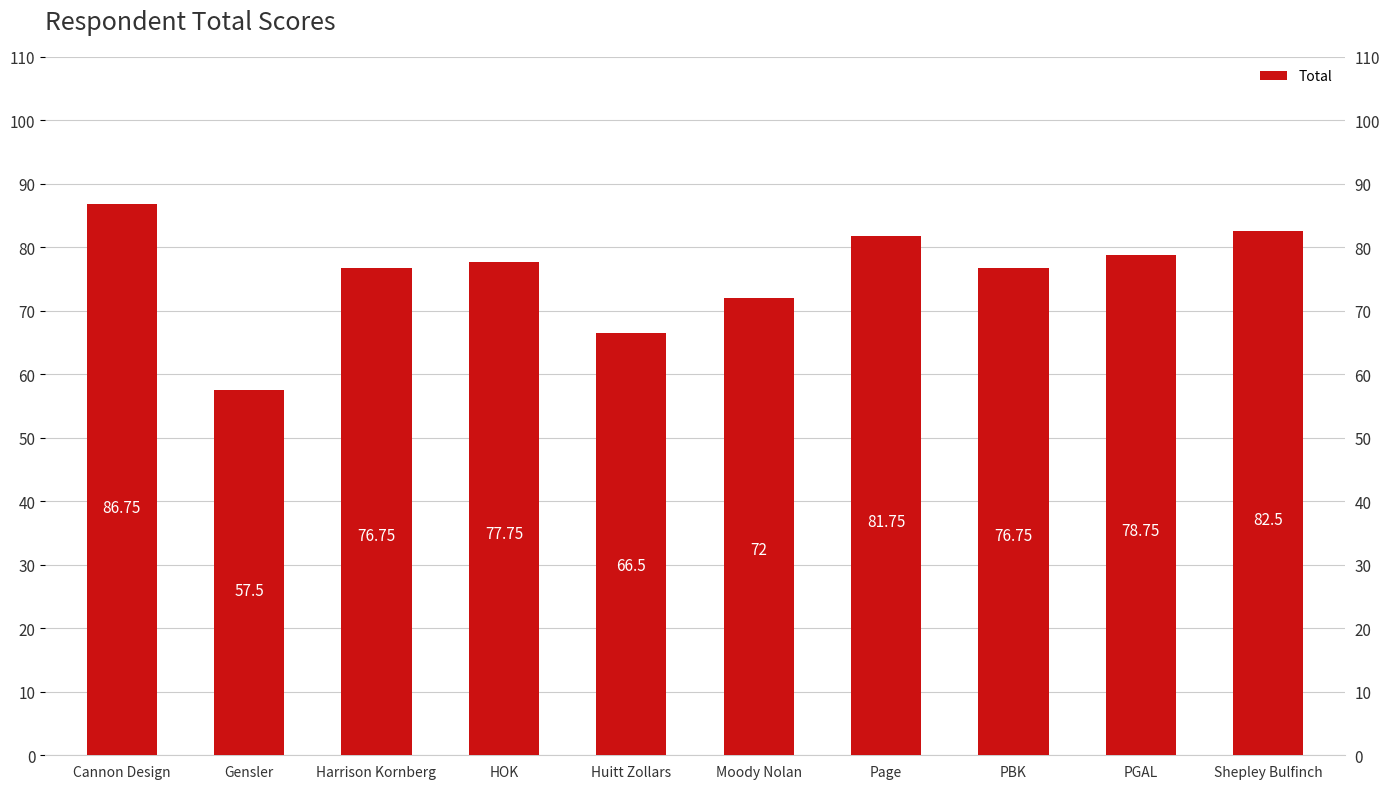

What is the label of the 10th bar from the right?

Cannon Design